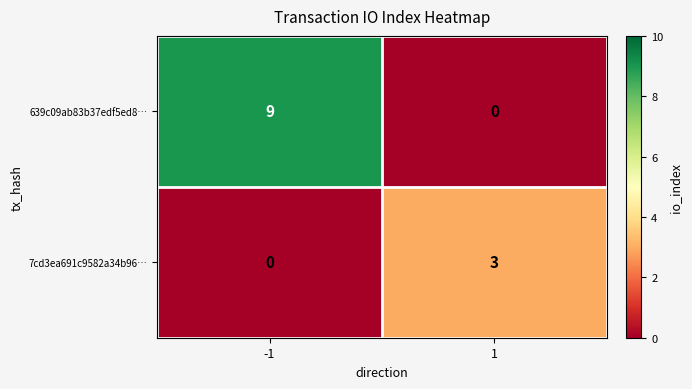

Reading right to left, what are all the values shown in this chart?

639c09ab83b37edf5ed8…: 1=0	-1=9
7cd3ea691c9582a34b96…: 1=3	-1=0